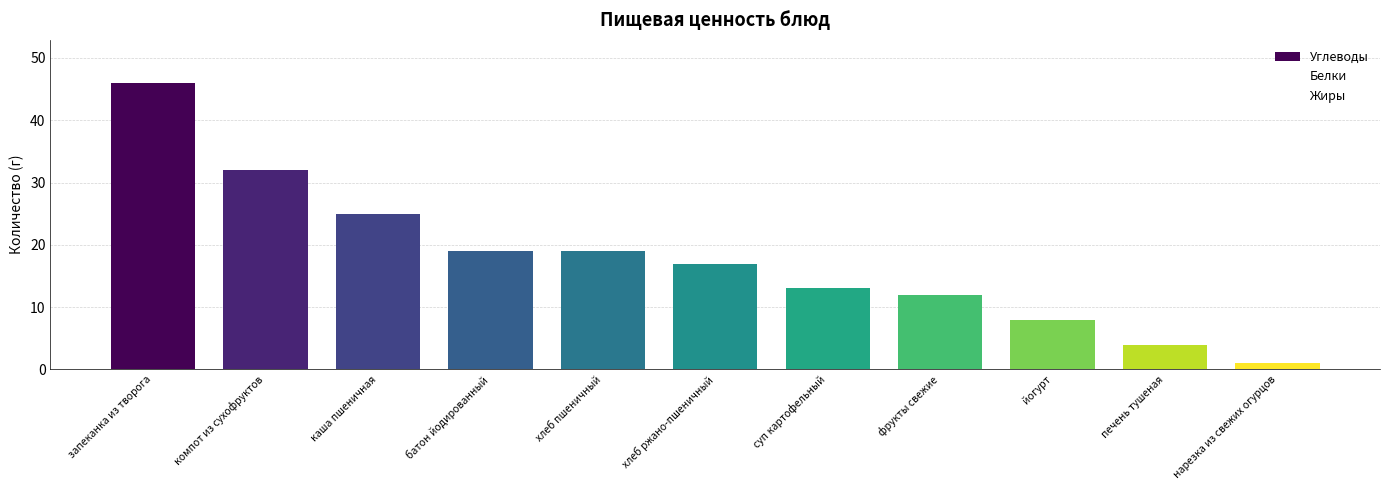

Which series has the largest total across all categories?

Углеводы